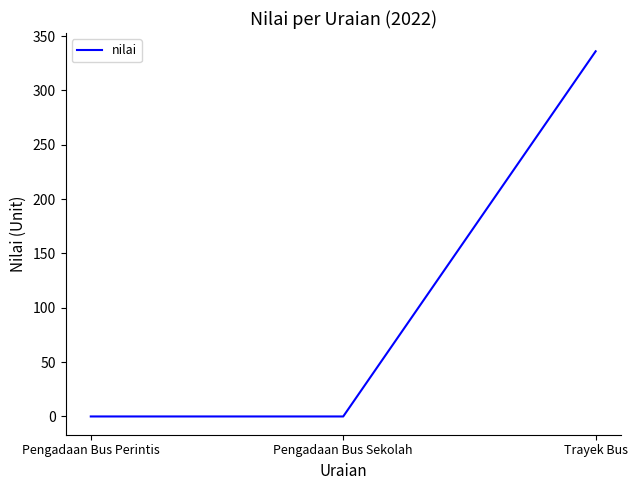

Reading right to left, transcribe all the data shown in this chart.

Trayek Bus=336	Pengadaan Bus Sekolah=0	Pengadaan Bus Perintis=0